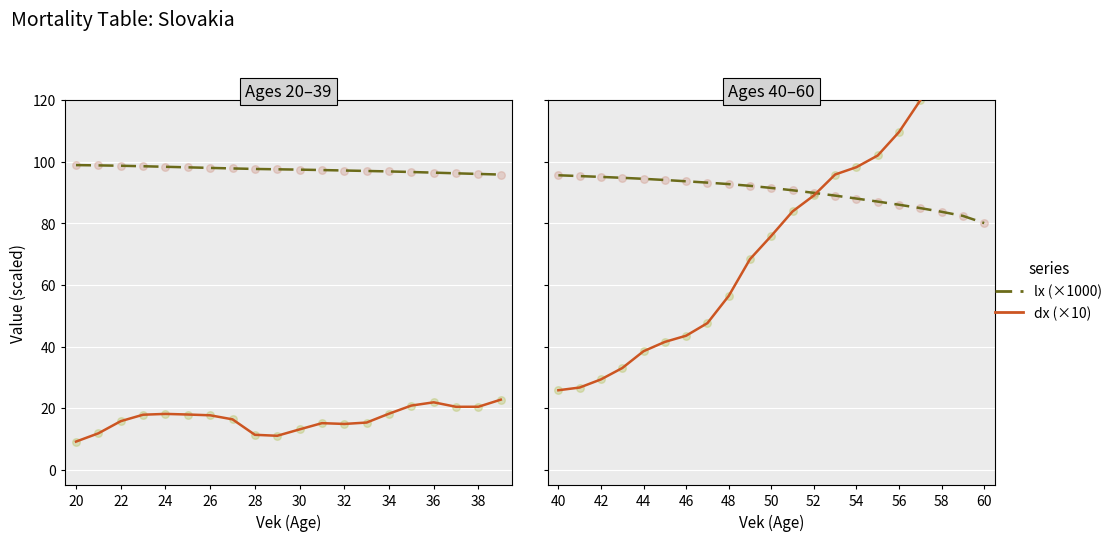

Is the value of dx (×10) at 38 greater than the value of lx (×1000) at 16?

No